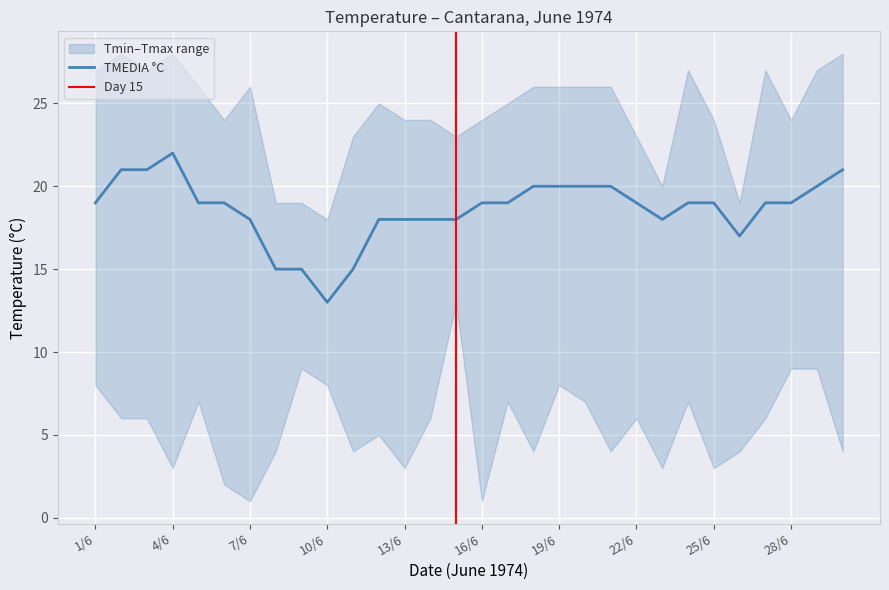

What is the average value of the TMEDIA °C series?

19